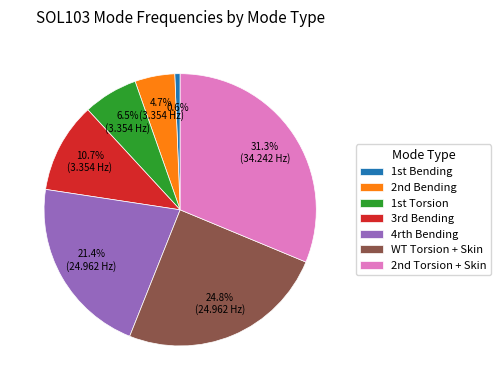

To the nearest percent, what percentage of the pie is 4rth Bending?

21%